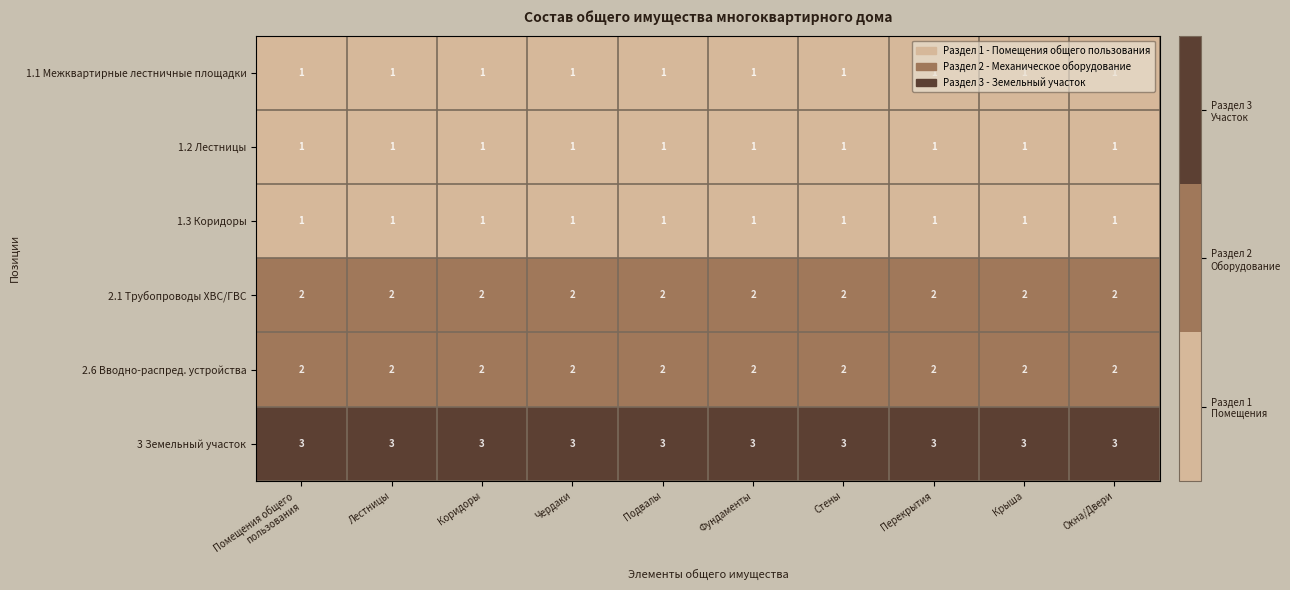

Is it true that 1.1 Межквартирные лестничные площадки equals 1 at Фундаменты?

True